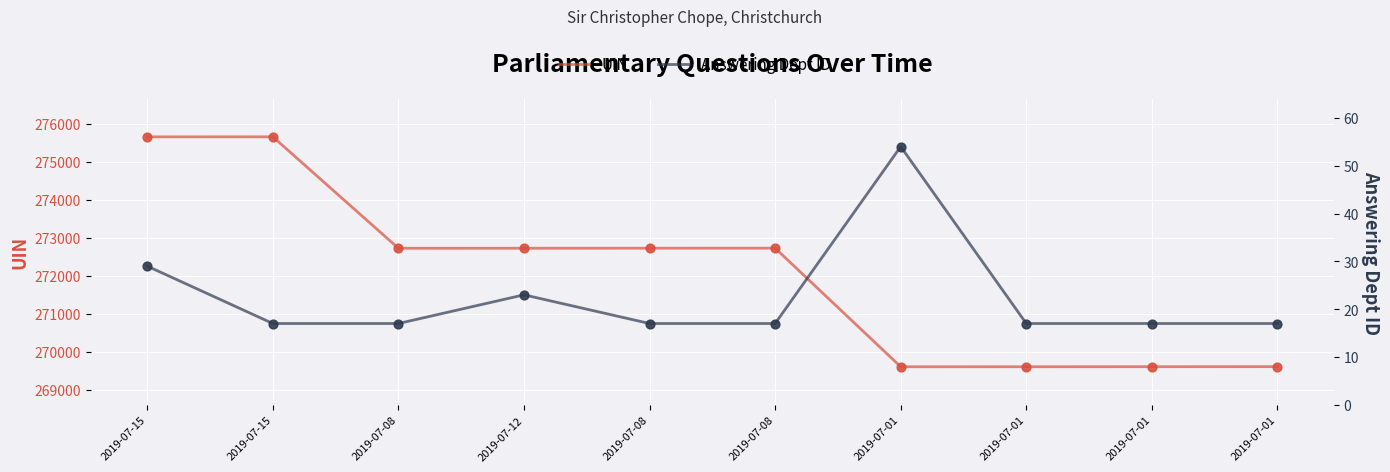

Which series has the largest Y range (max minus min)?

UIN